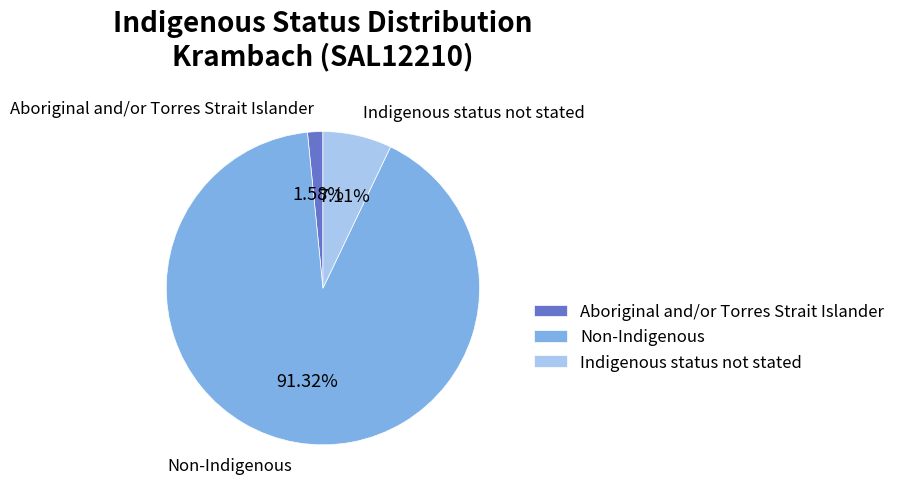

What is the smallest slice in the pie chart?

Aboriginal and/or Torres Strait Islander